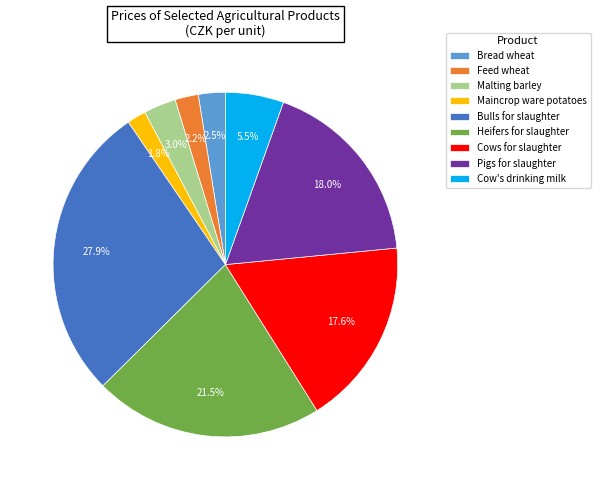

How many slices are in this pie chart?

9